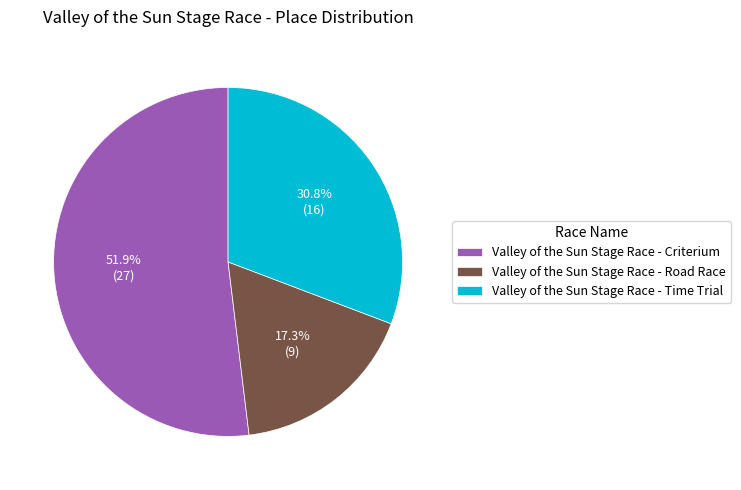

The Valley of the Sun Stage Race - Time Trial slice represents 36% of the pie. True or false?

False